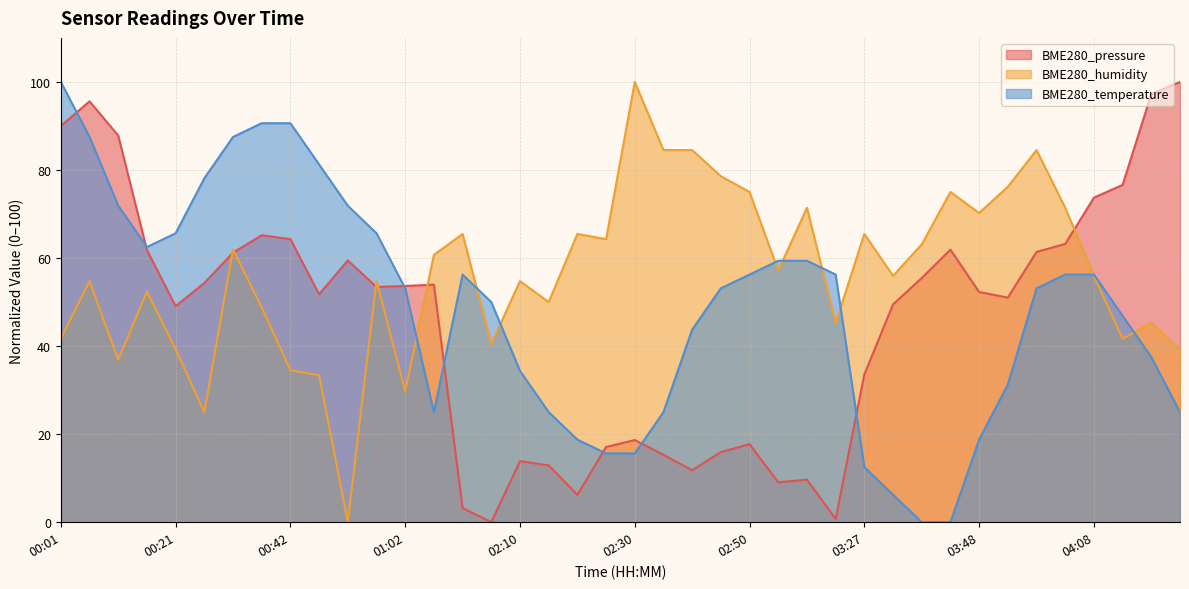

True or false: BME280_humidity has more than 1 interior local peaks.

True